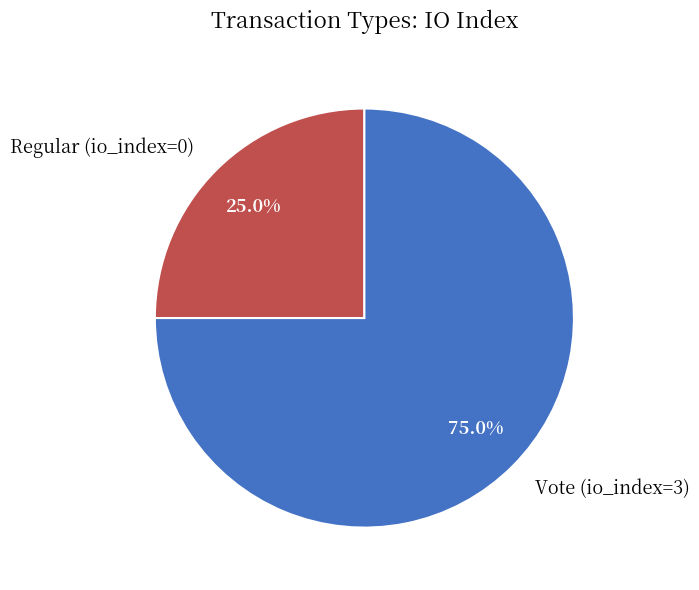

How many slices are in this pie chart?

2